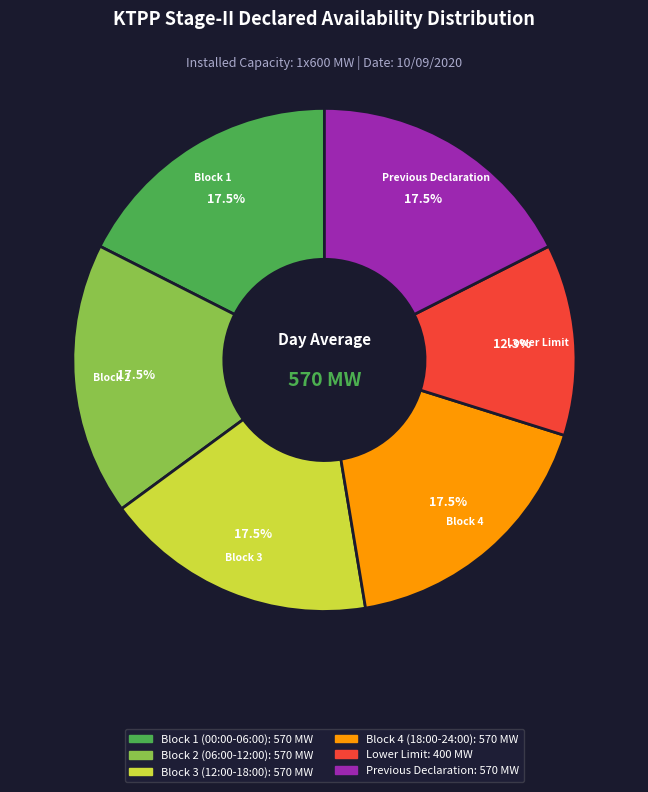

The Lower Limit slice represents 25% of the pie. True or false?

False